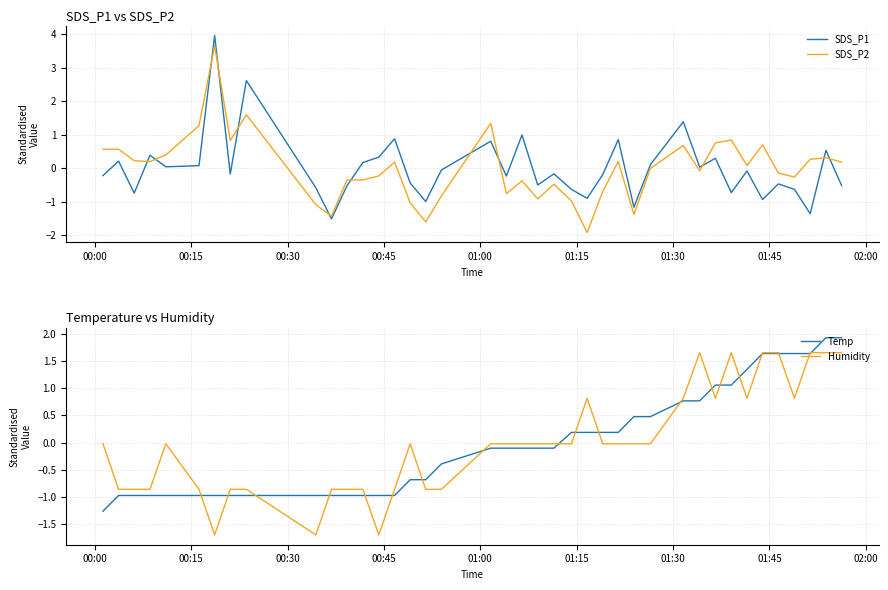

What is the value of the Temp point at the 7th from the left?

-1.0